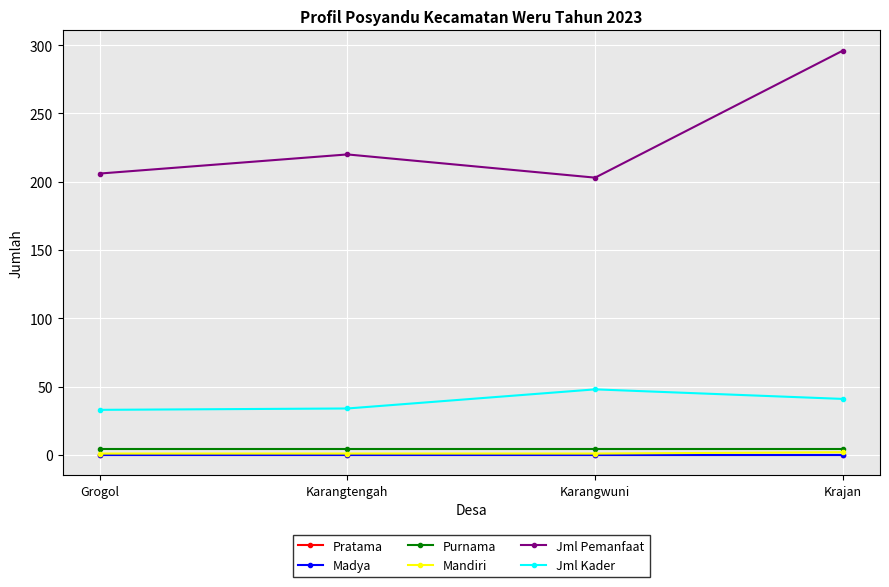

Does the chart have visible grid lines?

Yes